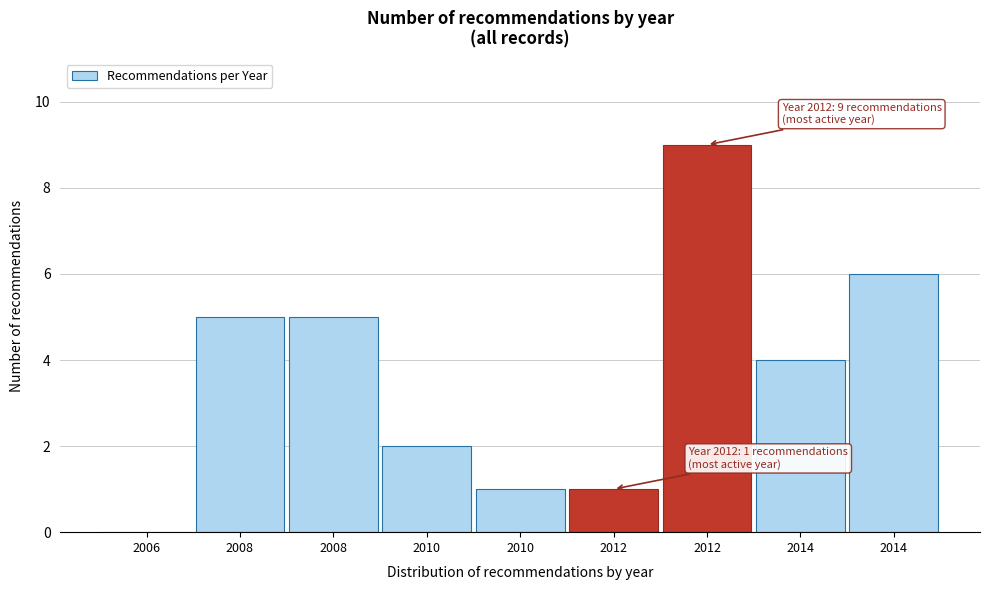

How many positive values are there?

8